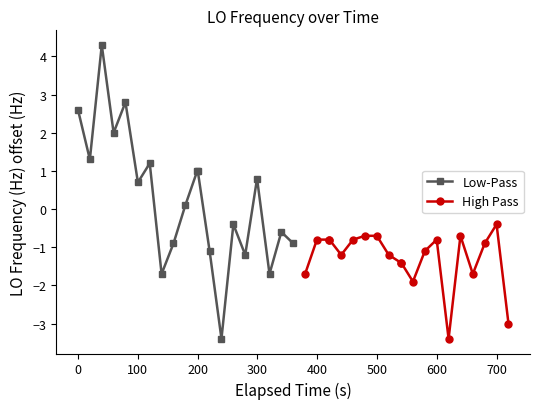

In Low-Pass, how many points are lower than both neighbors (excluding endpoints)?

7